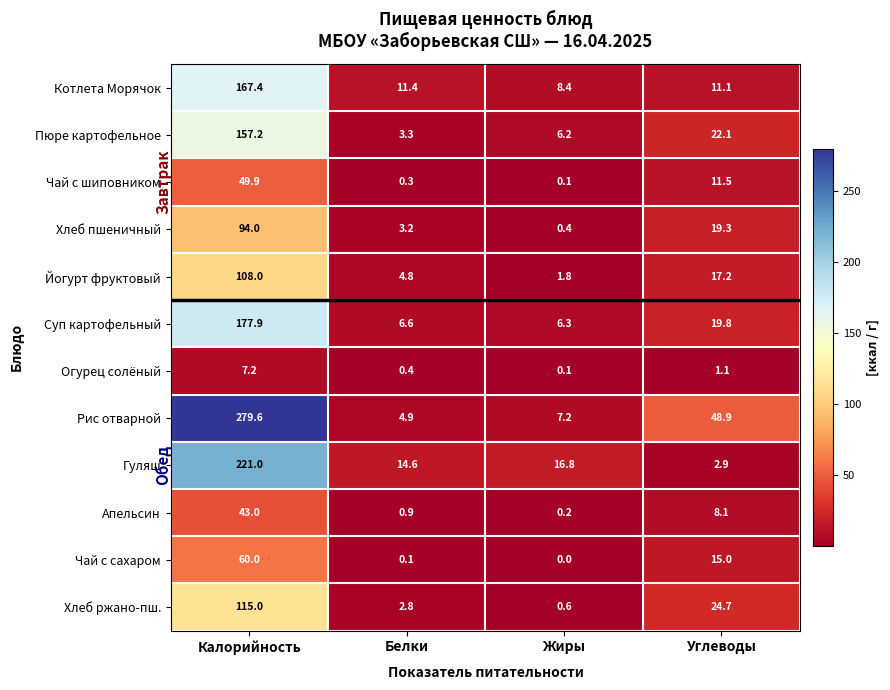

At which label does Гуляш reach its peak?

Калорийность